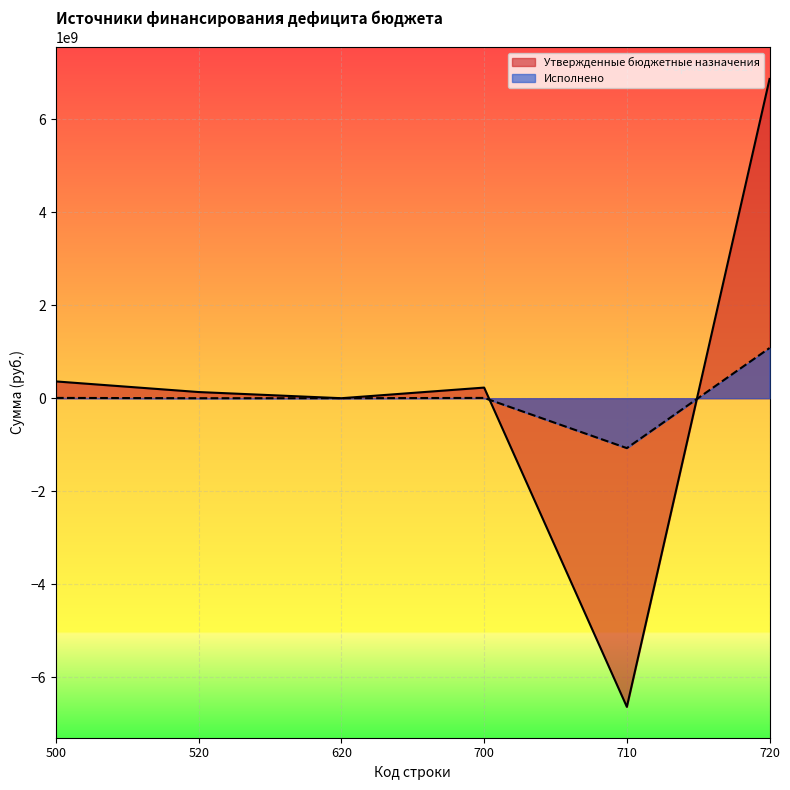

How many positive values does the Исполнено series have?

3